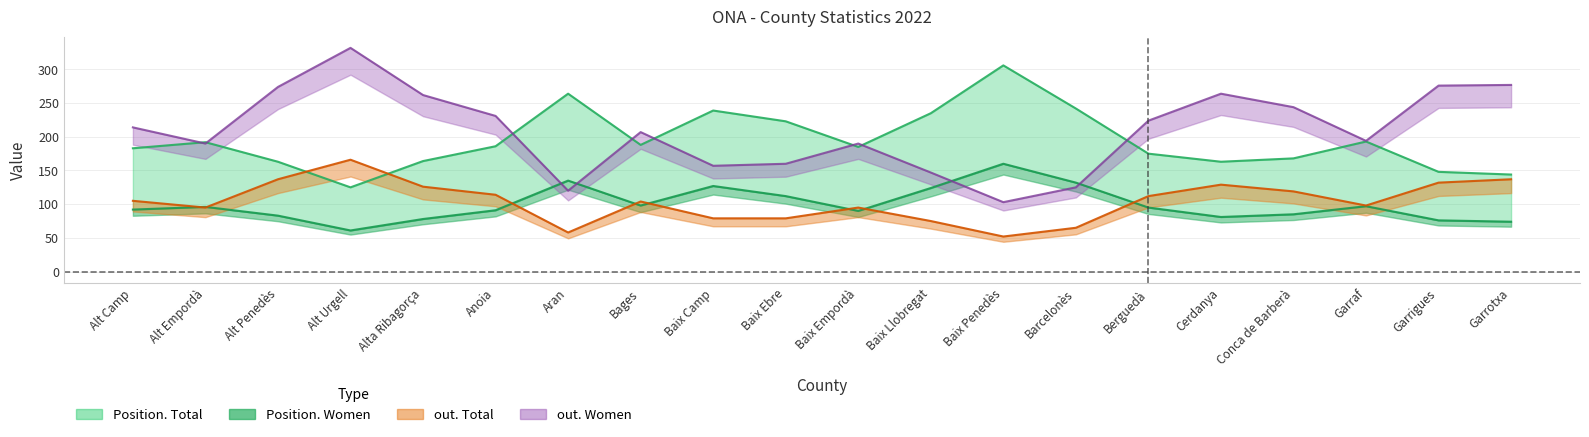

What is the spread (max minus min) of values at Garrigues?

200